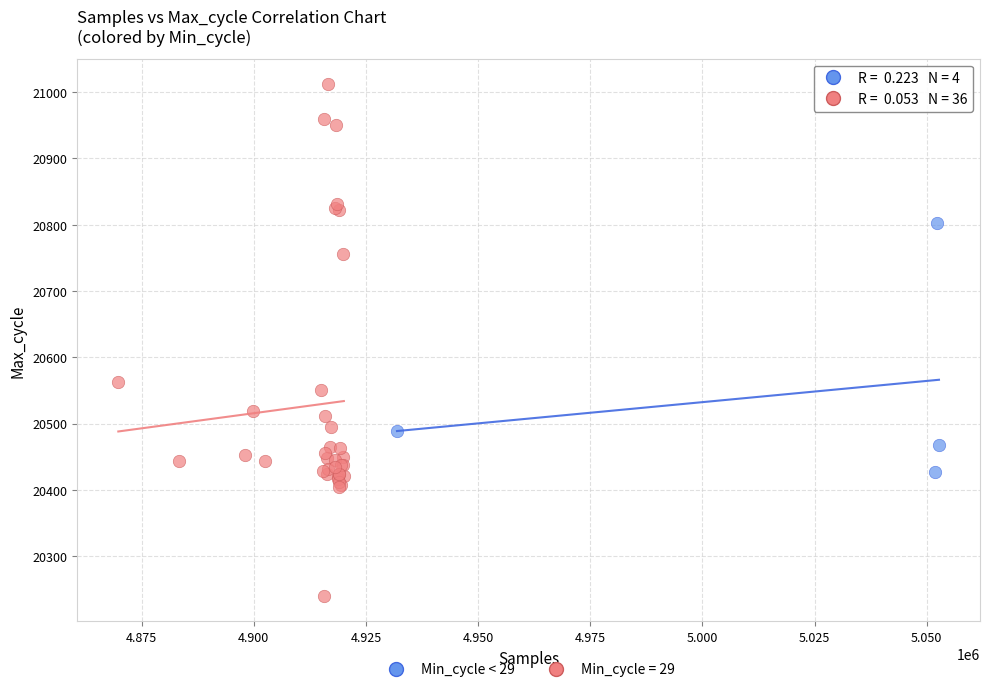

Which series has the largest Y range (max minus min)?

Min_cycle = 29